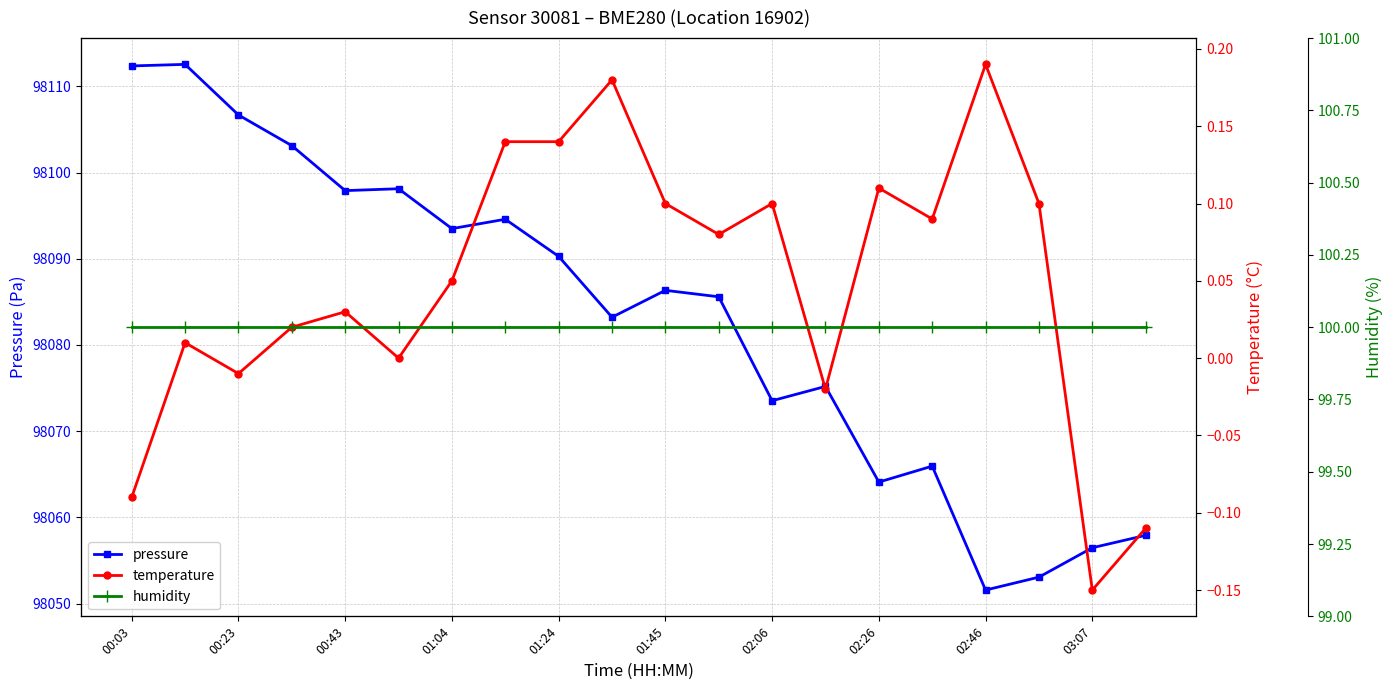

Which category has the lowest value in the pressure series?

02:46